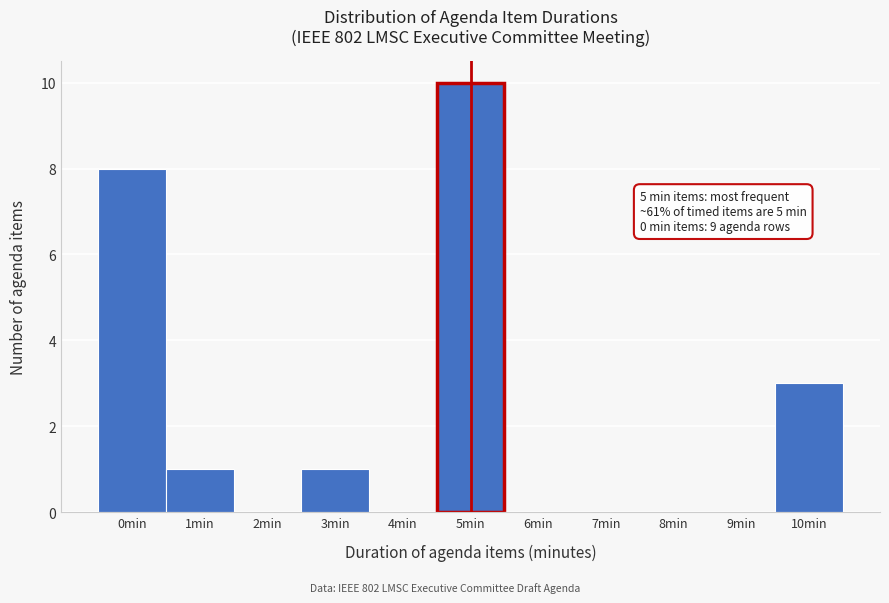

Over which range of the x-axis is the bar tallest?

4.5 to 5.5